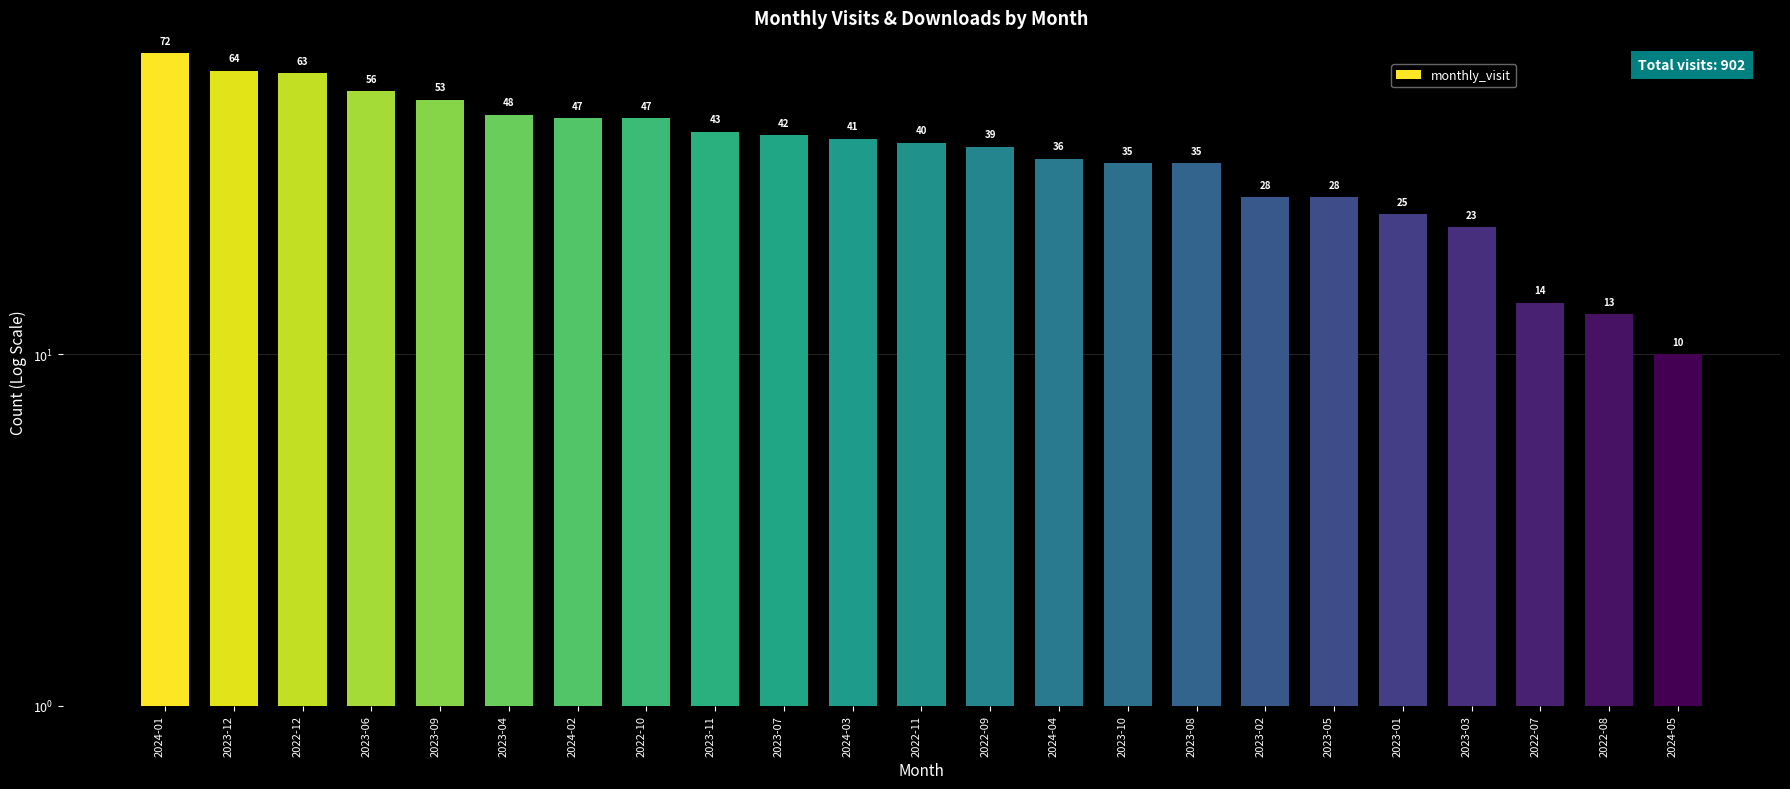

Reading right to left, extract all data points from this chart.

10	13	14	23	25	28	28	35	35	36	39	40	41	42	43	47	47	48	53	56	63	64	72